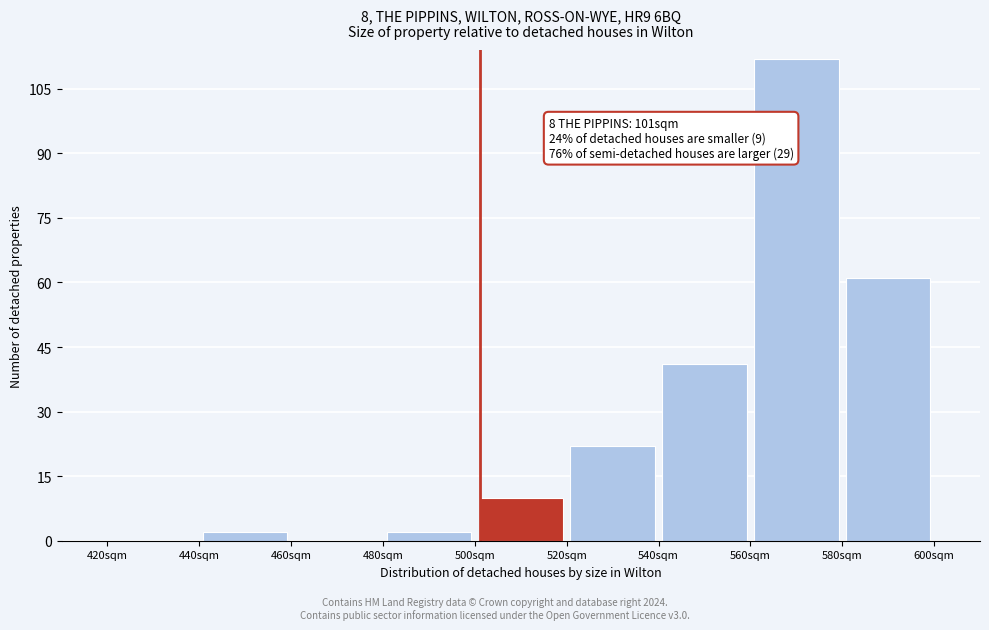

Over which range of the x-axis is the bar tallest?

560 to 580